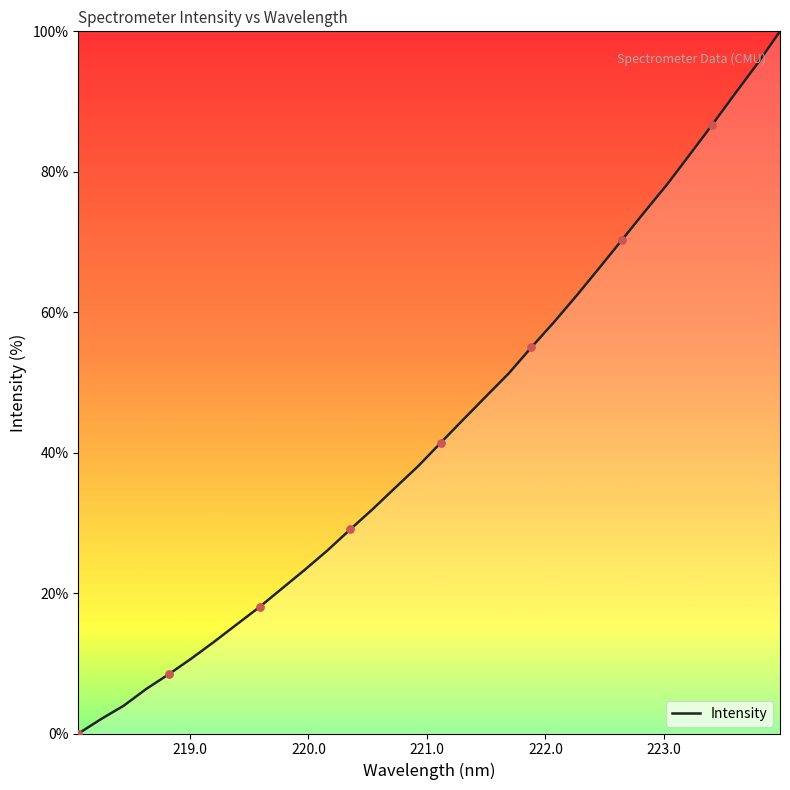

What is the maximum value shown in the chart?

100.0